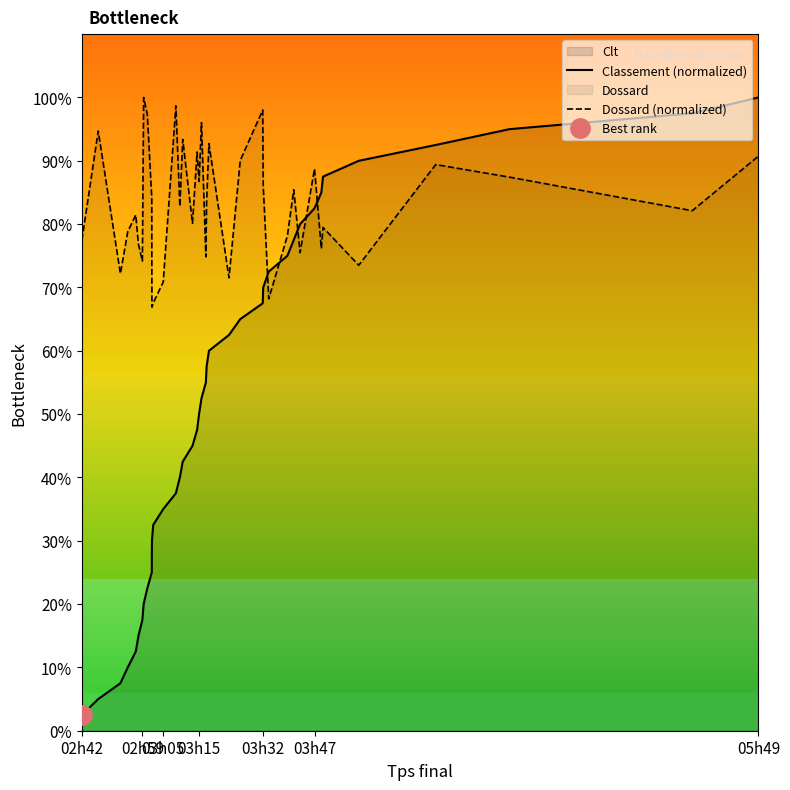

Count the number of categories in the chart.

40